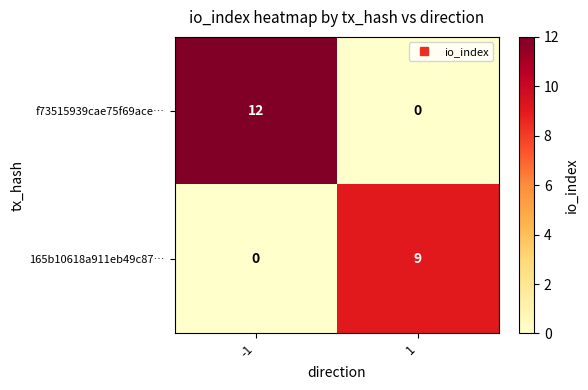

What is the total value across all series at 1?

9